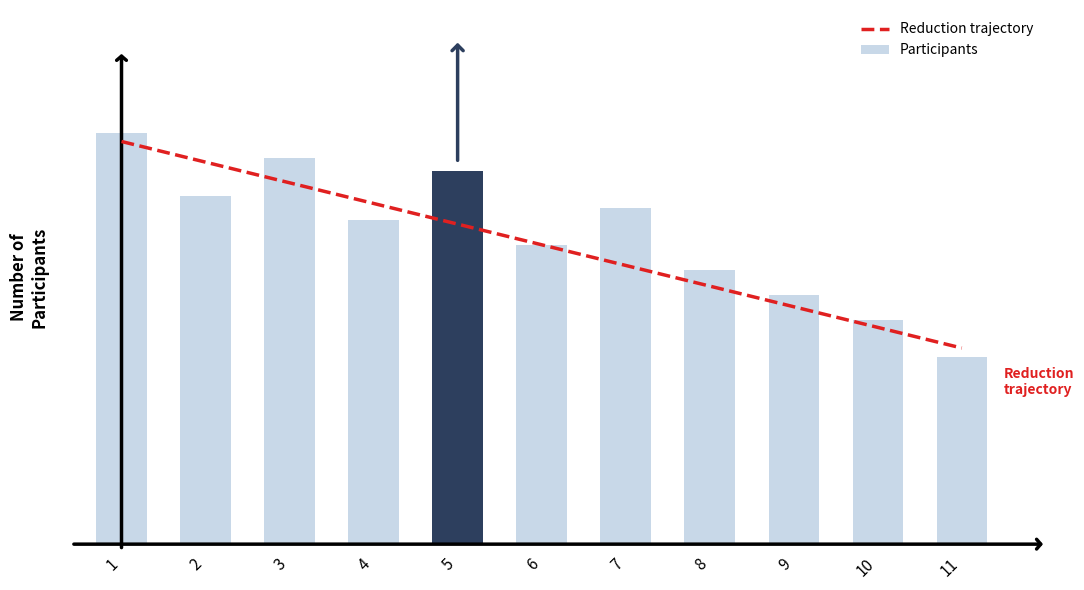

Which has a higher value, 3 or 9?

3